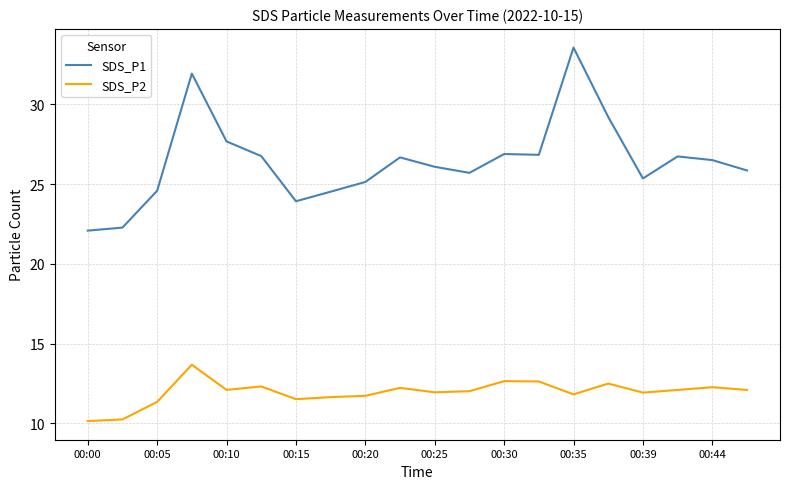

What is the difference between the maximum and minimum values in the SDS_P2 series?

3.5